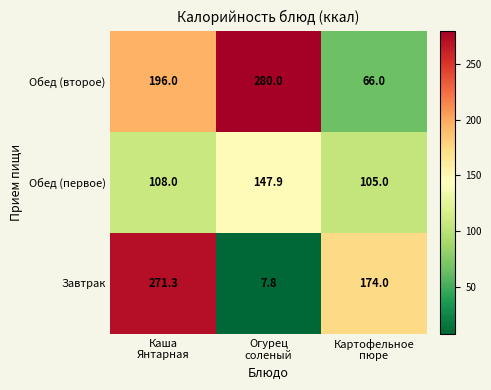

Reading left to right, list all the values displayed in this chart.

Обед (второе): 196.0	280.0	66.0
Обед (первое): 108.0	147.9	105.0
Завтрак: 271.3	7.8	174.0